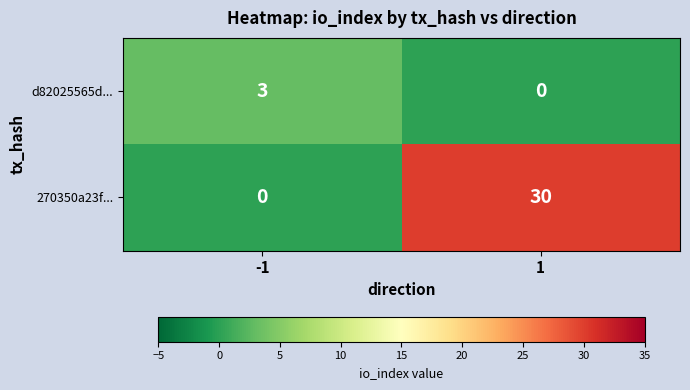

List the series in order of their peak value, lowest first.

d82025565d..., 270350a23f...